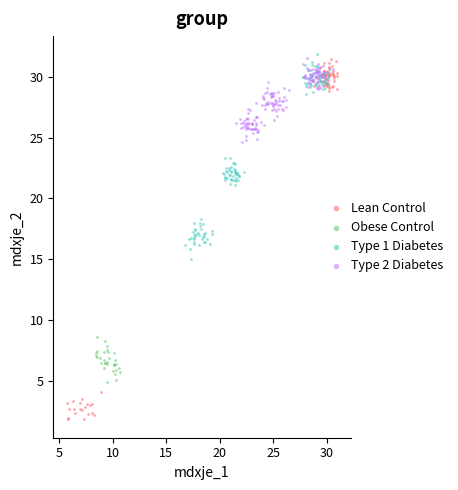

Which series has the largest Y range (max minus min)?

Lean Control